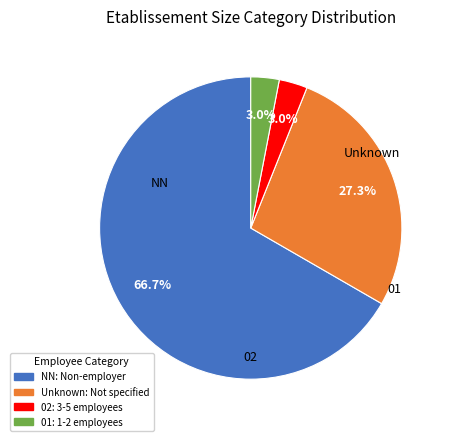

What is the ratio of the value at 02: 3-5 employees to the value at 01: 1-2 employees?

1.0